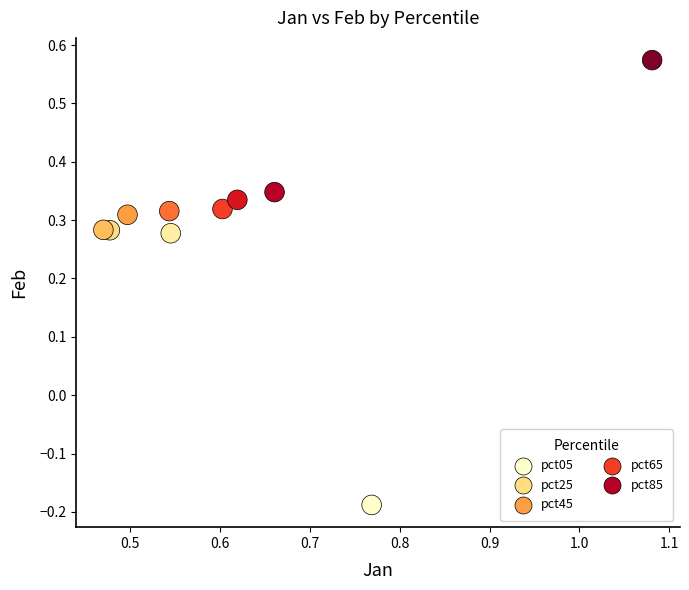

What is the range of Y values (max minus min)?

0.8